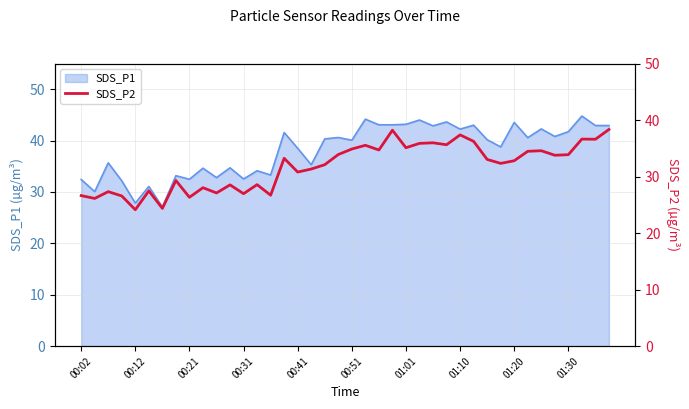

What is the sum of all values?

1271.4